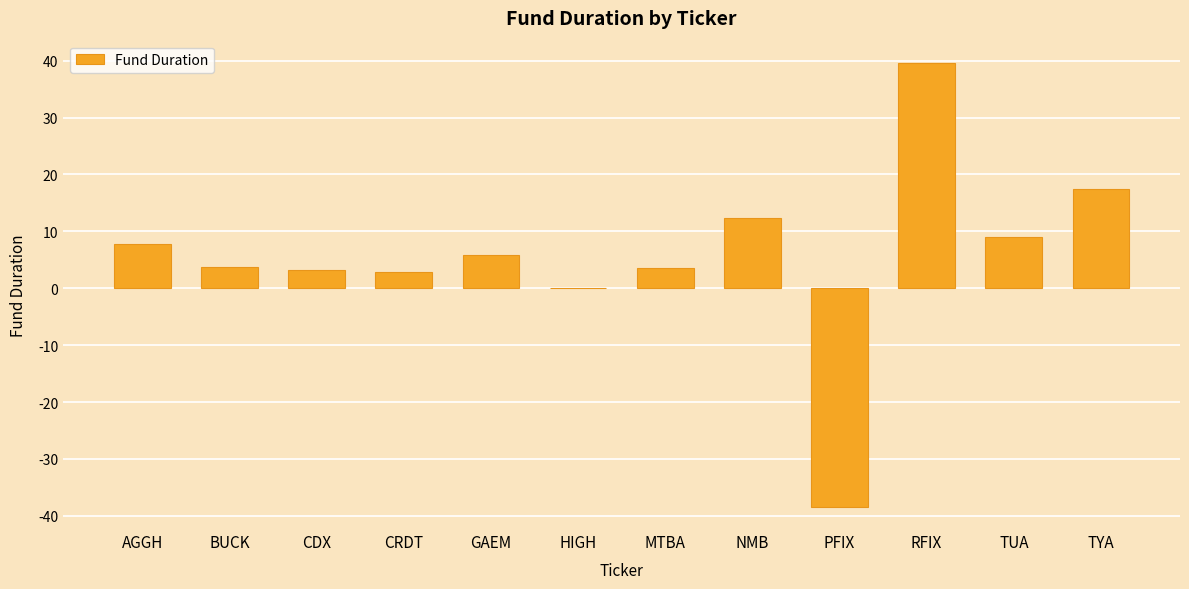

Read the value at BUCK.

3.7